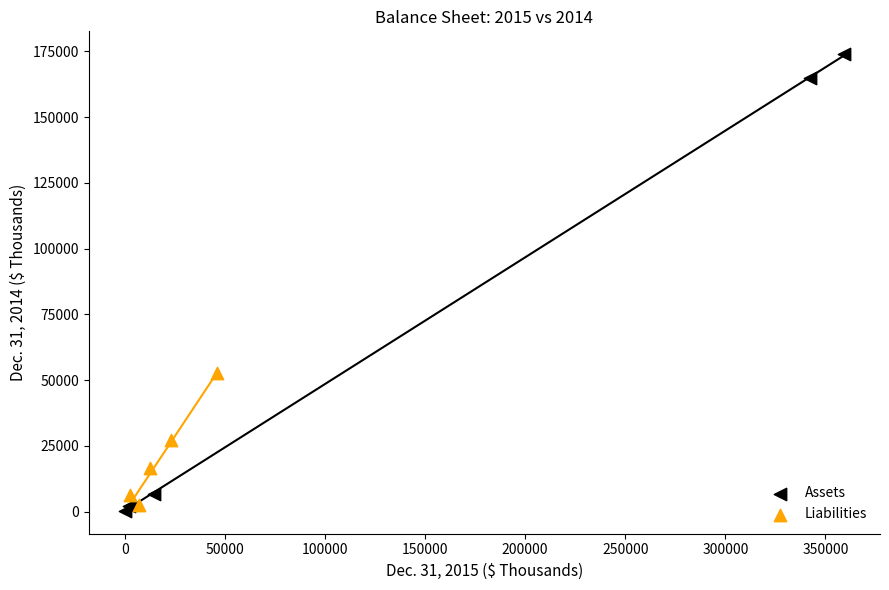

Which series contains the highest Y value?

Assets